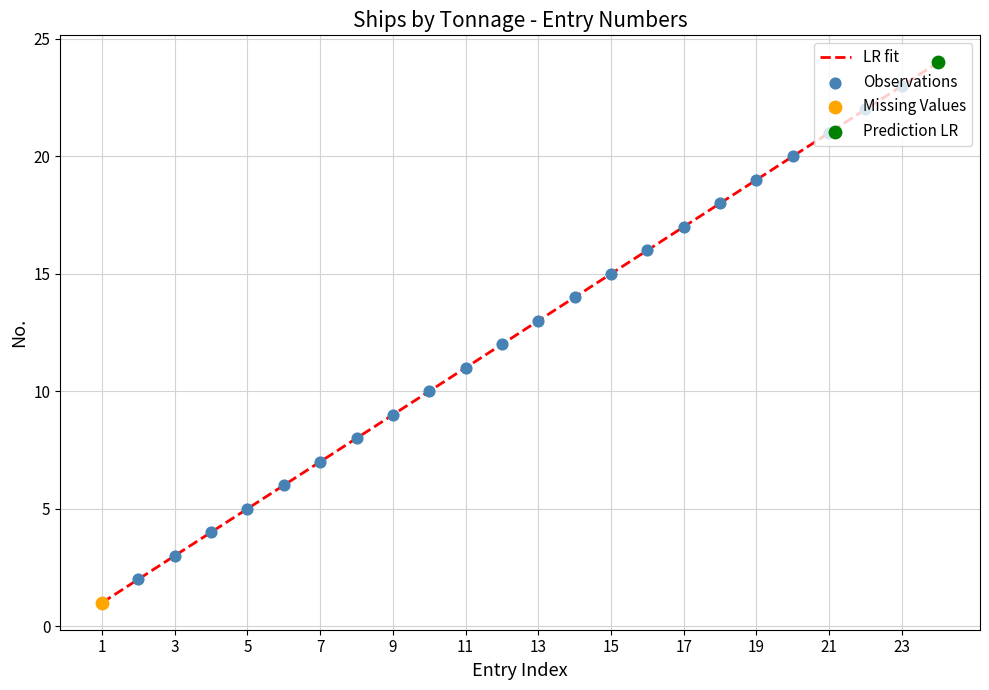

What is the greatest value displayed?

24.0